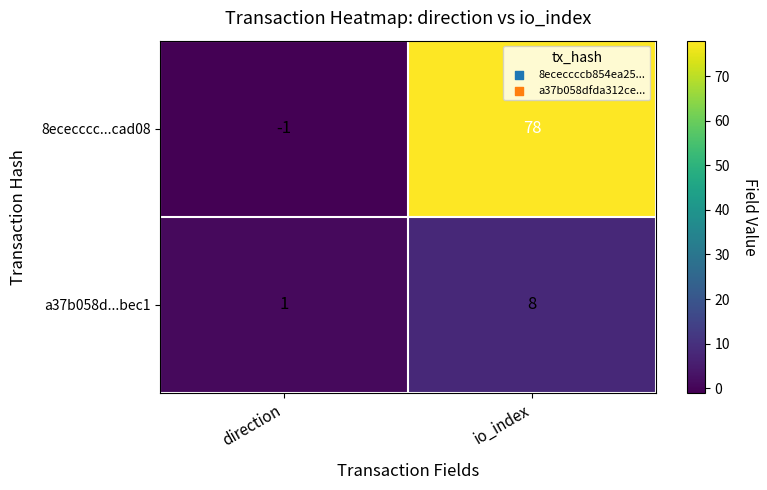

List the series in order of their overall mean, lowest first.

a37b058d...bec1, 8ececccc...cad08